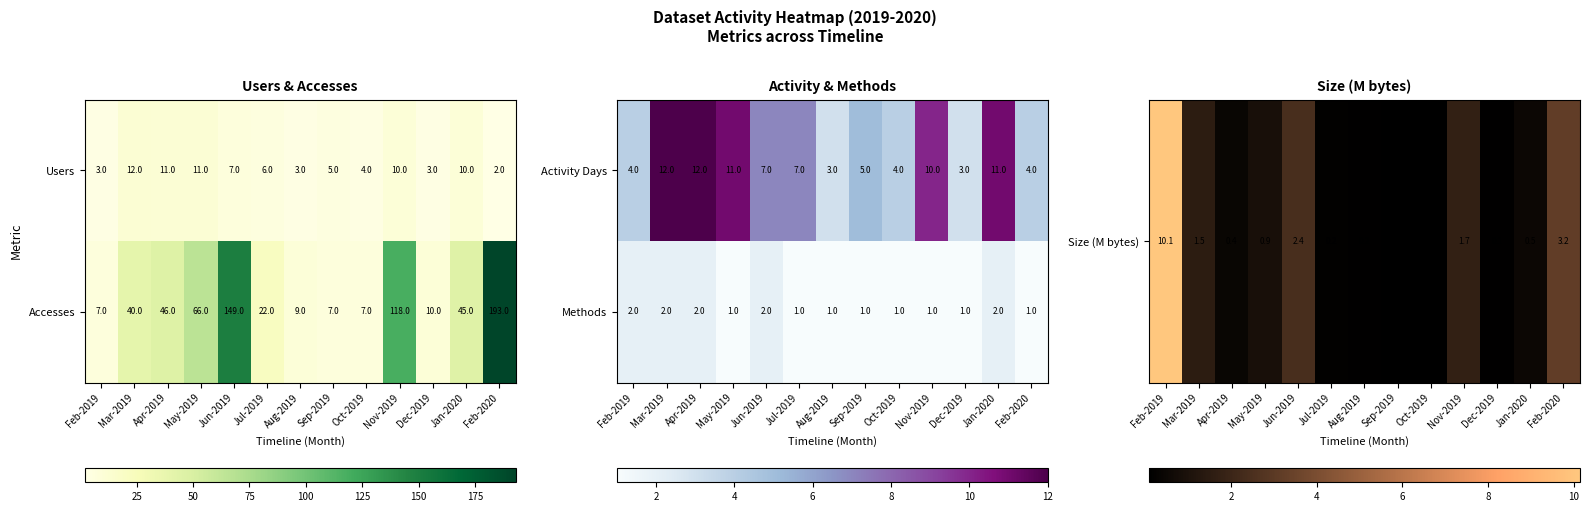

What is the average value of the Accesses series?

55